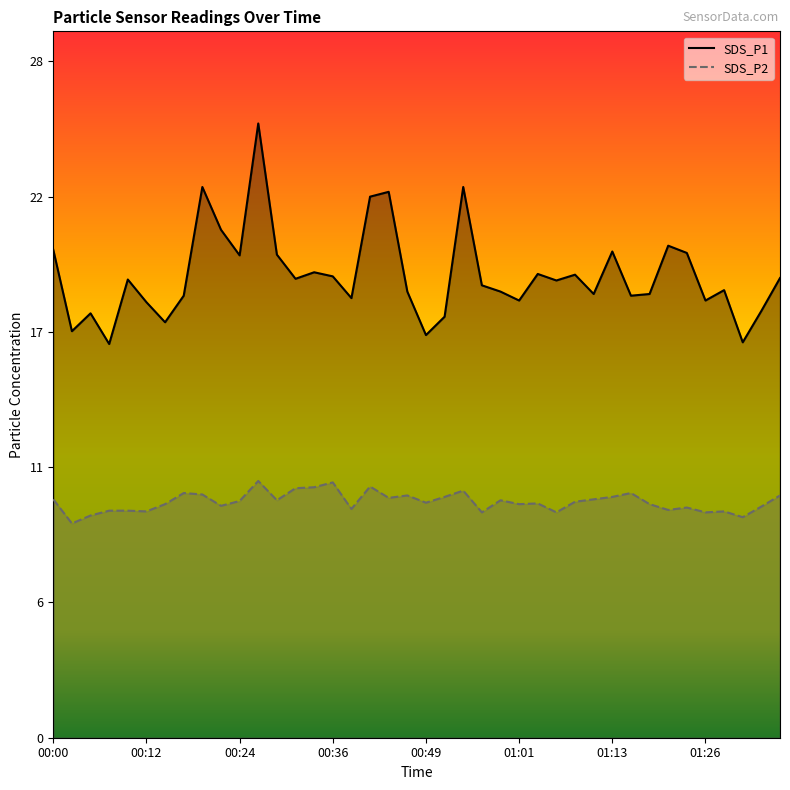

Between 01:06 and 00:24, which is larger?

00:24